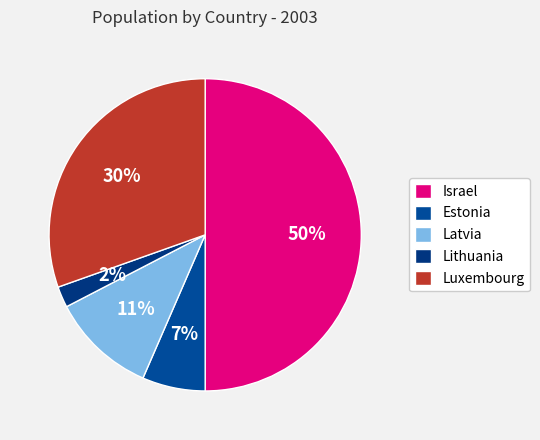

What percentage is the Lithuania slice, to the nearest percent?

2%